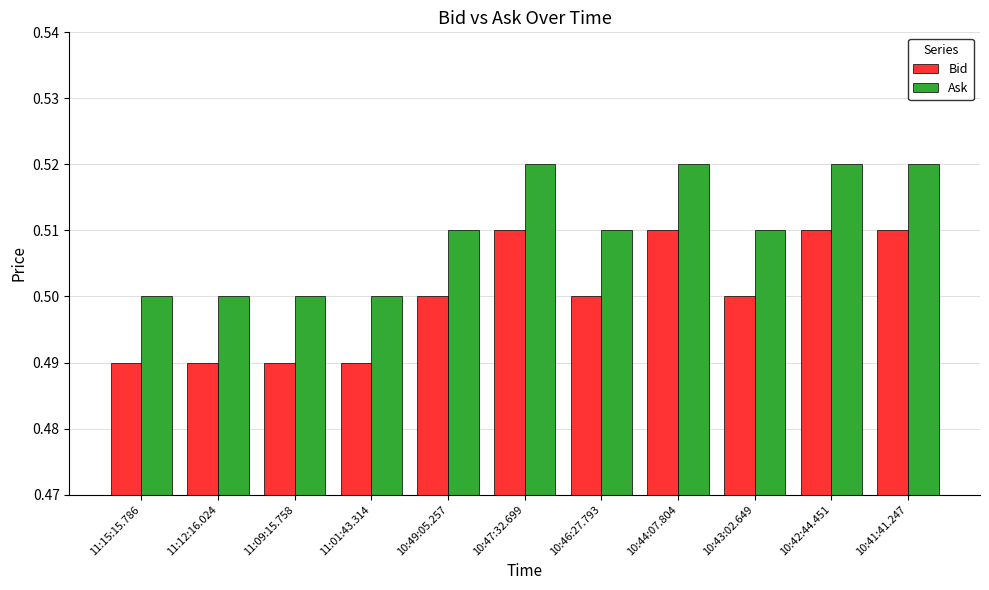

Is it true that Bid equals 0.5 at 10:41:41.247?

True